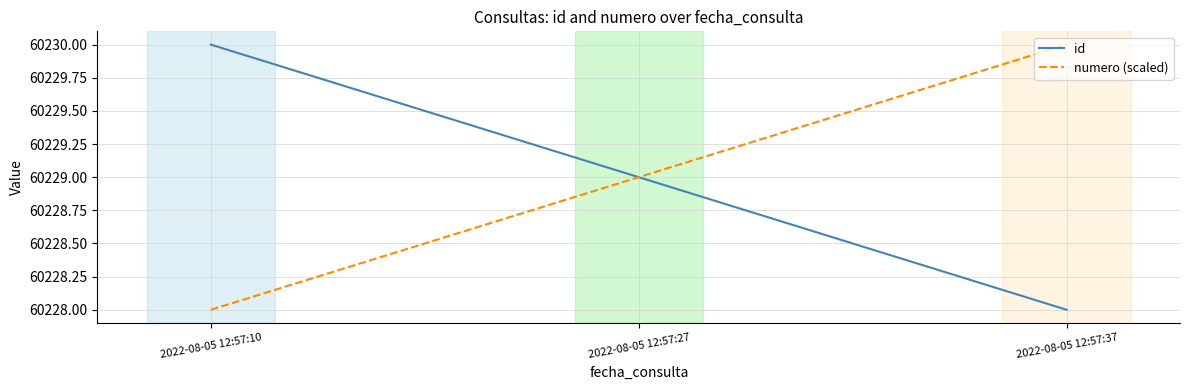

Reading right to left, what are all the values shown in this chart?

id: 60228	60229	60230
numero (scaled): 60230	60229	60228